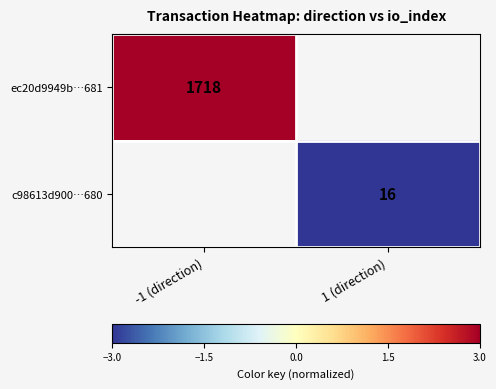

The value of ec20d9949b…681 at -1 (direction) is 1718. True or false?

True